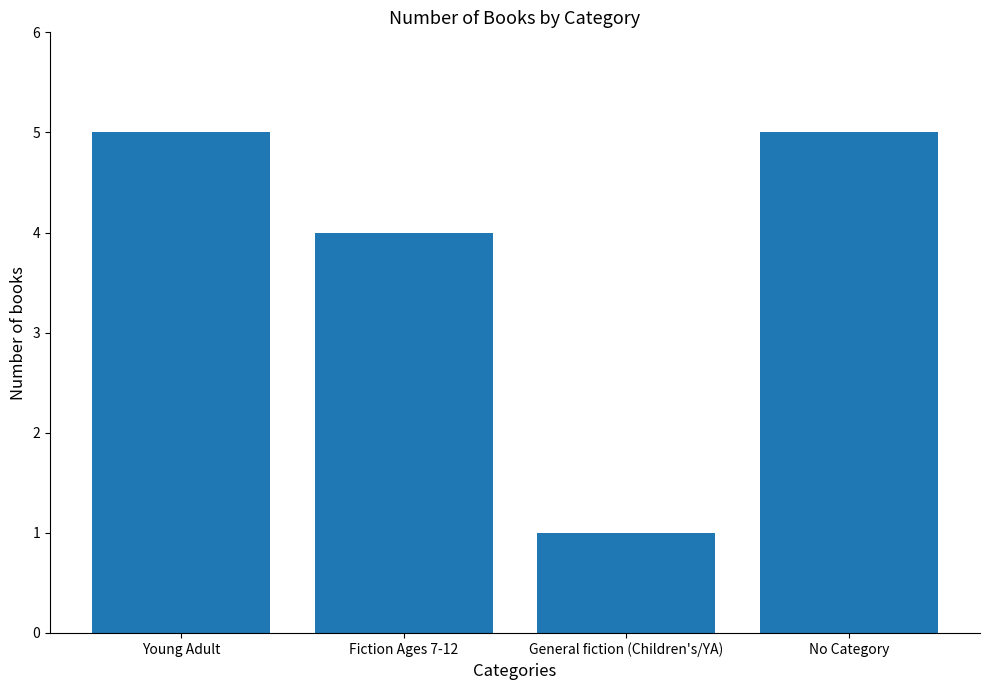

What value does the data have at Young Adult?

5